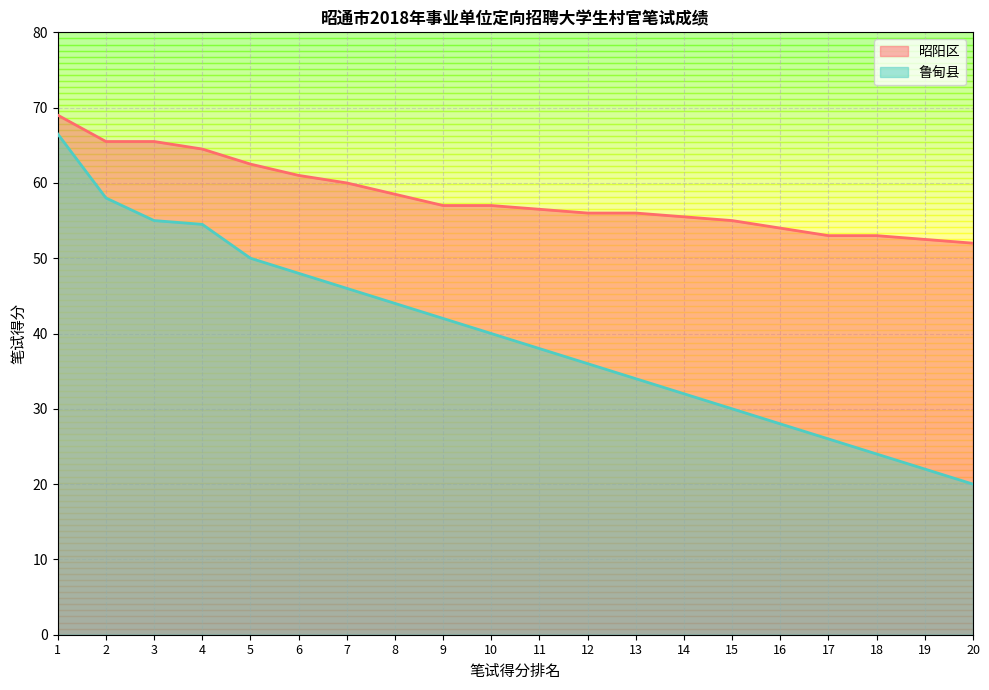

Rank the series at 2 from lowest to highest value.

鲁甸县, 昭阳区